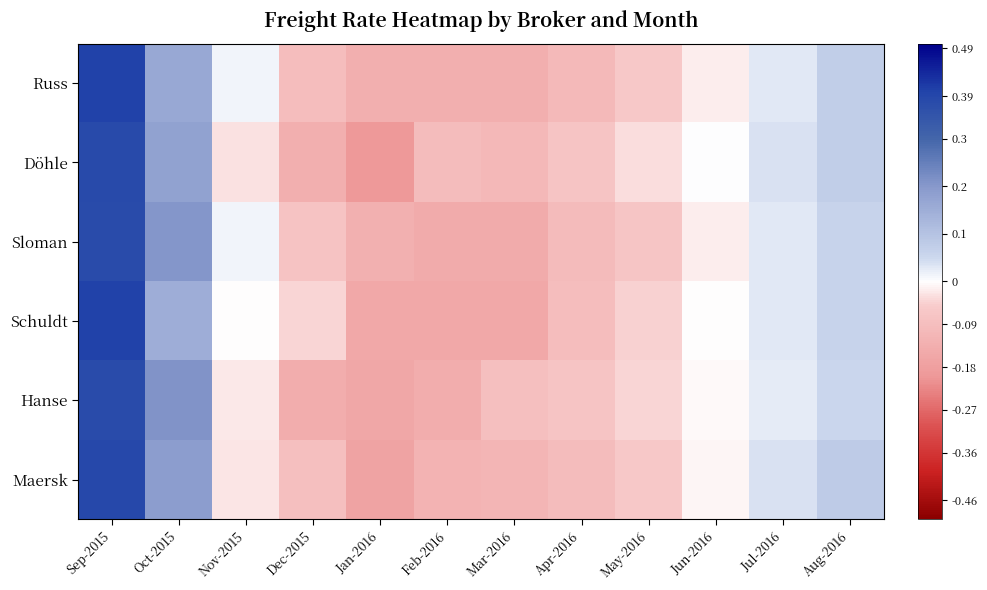

What is the maximum value shown in the chart?

0.4